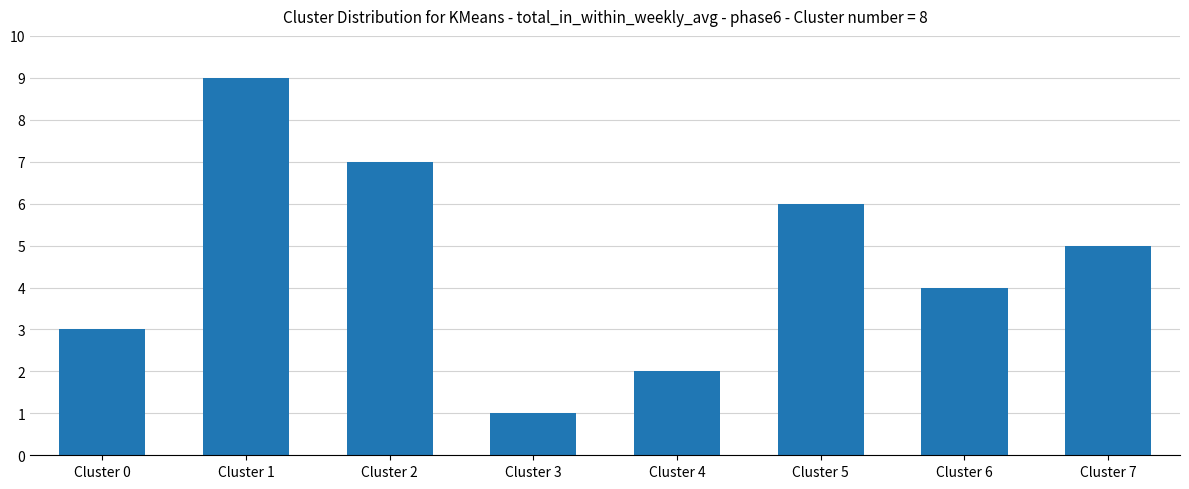

What is the change in value from Cluster 4 to Cluster 7?

+3